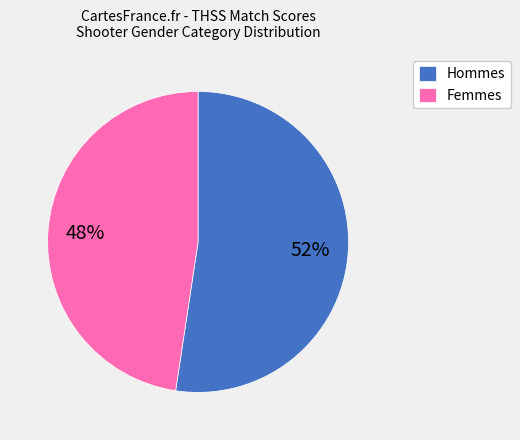

Is the sum of Femmes and Hommes greater than half?

Yes